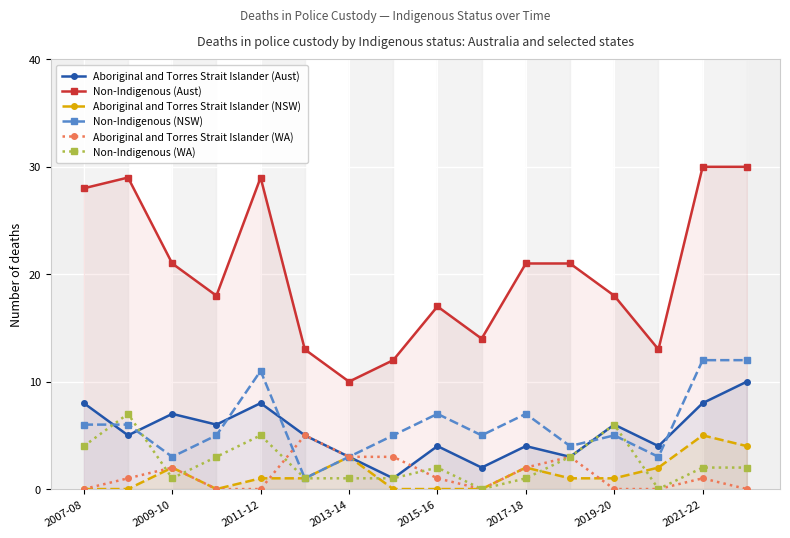

In Non-Indigenous (Aust), how many points are higher than both neighbors (excluding endpoints)?

3